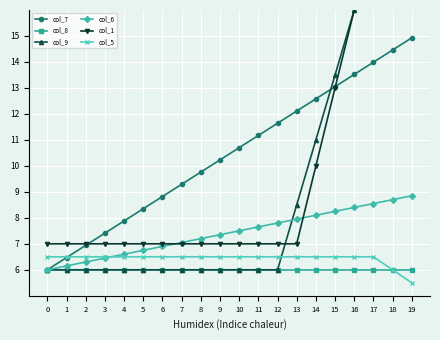

True or false: col_5 and col_8 intersect in this chart.

False